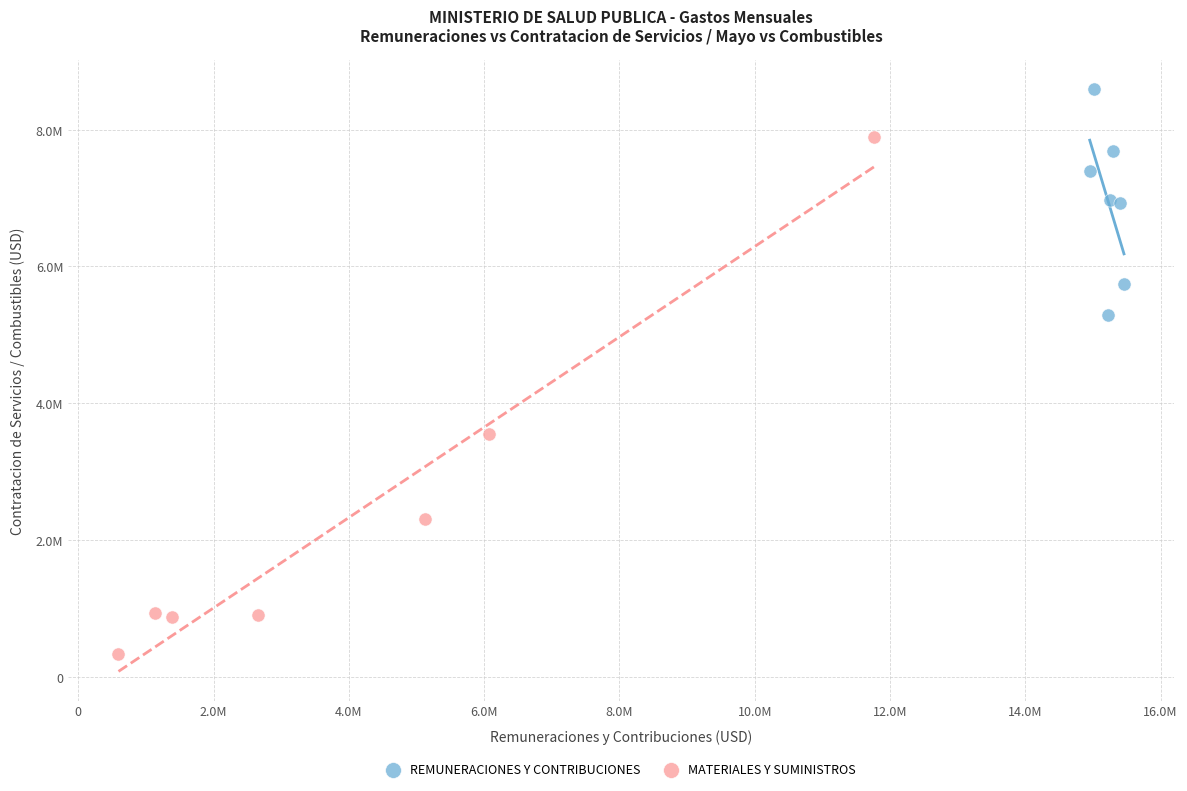

What are all the series names shown in the legend?

REMUNERACIONES Y CONTRIBUCIONES, MATERIALES Y SUMINISTROS